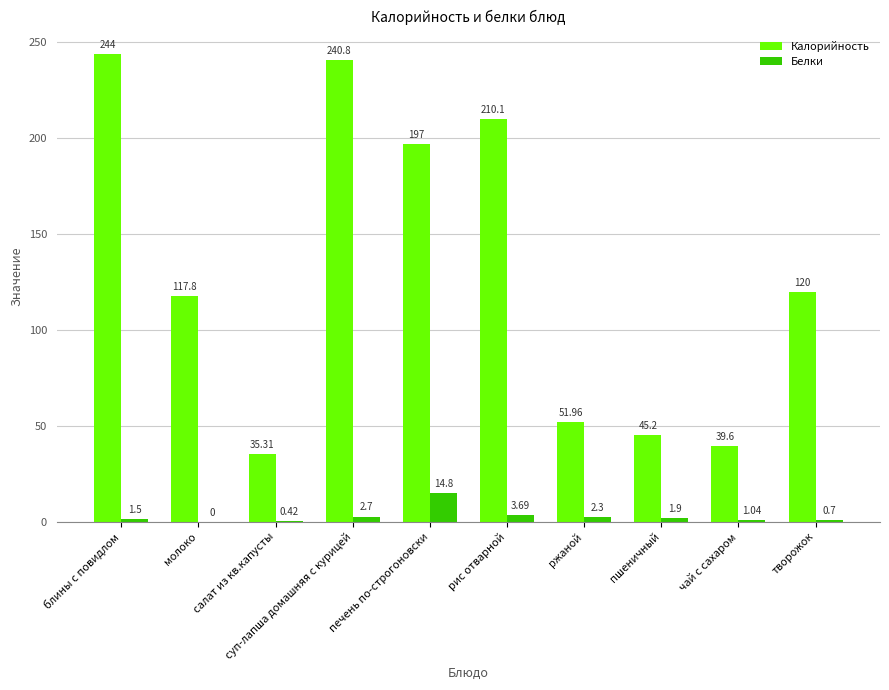

Which series has the largest total across all categories?

Калорийность